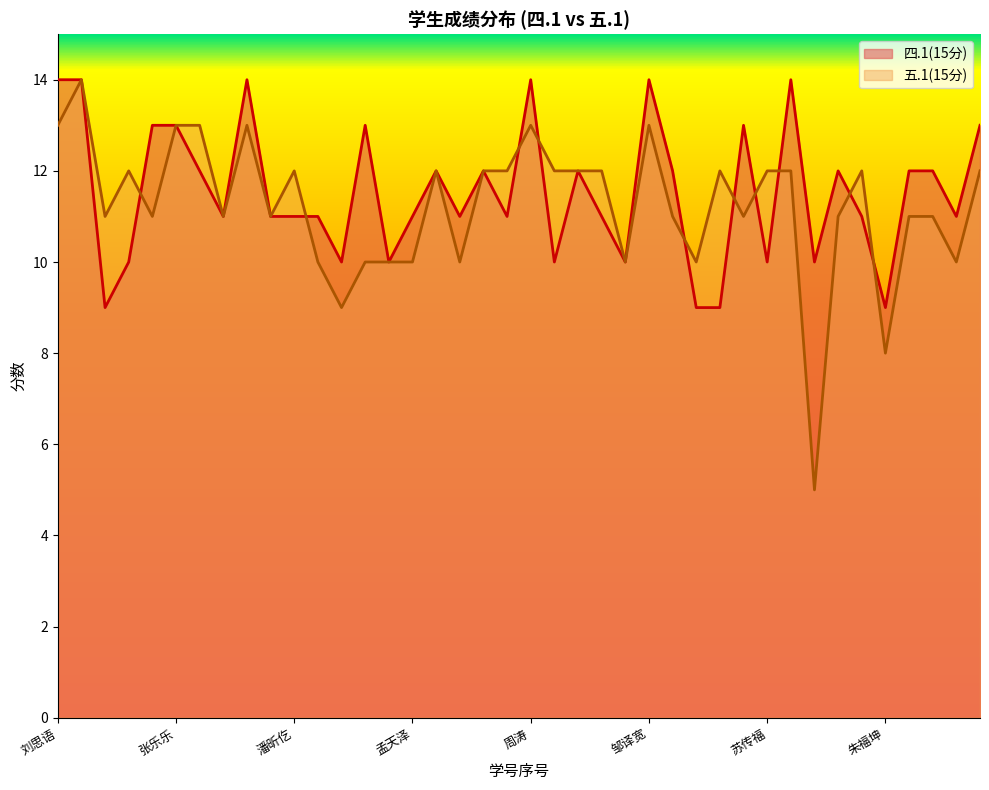

True or false: 四.1(15分) and 五.1(15分) cross at least once.

True